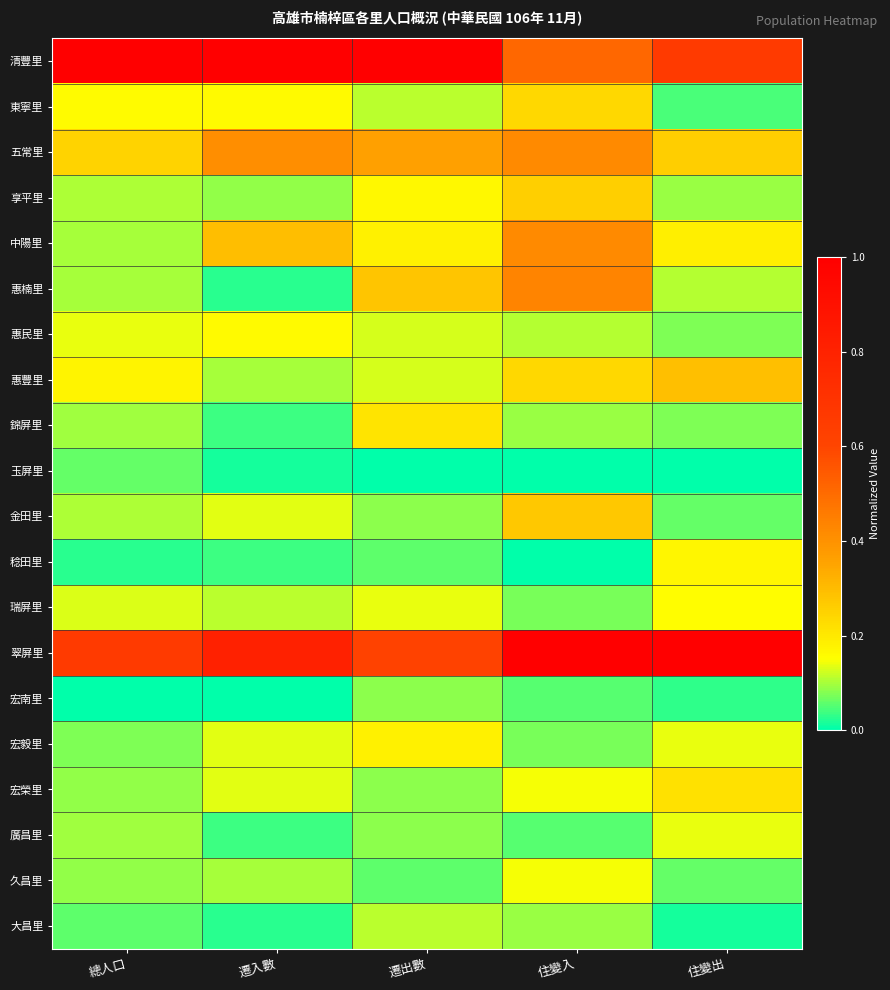

Which series has the largest total across all categories?

清豐里